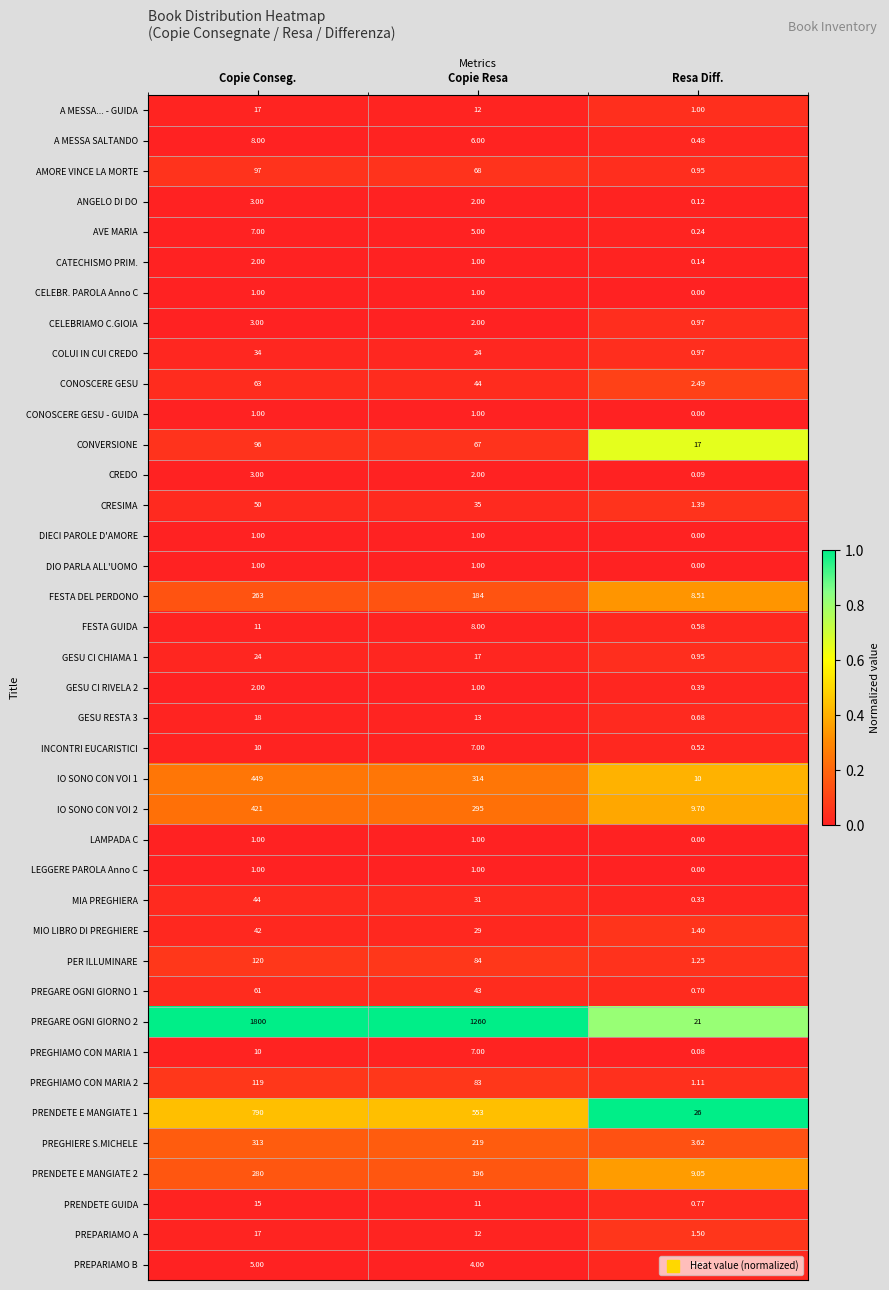

Which series changed the most between Copie Conseg. and Resa Diff.?

PREGARE OGNI GIORNO 2